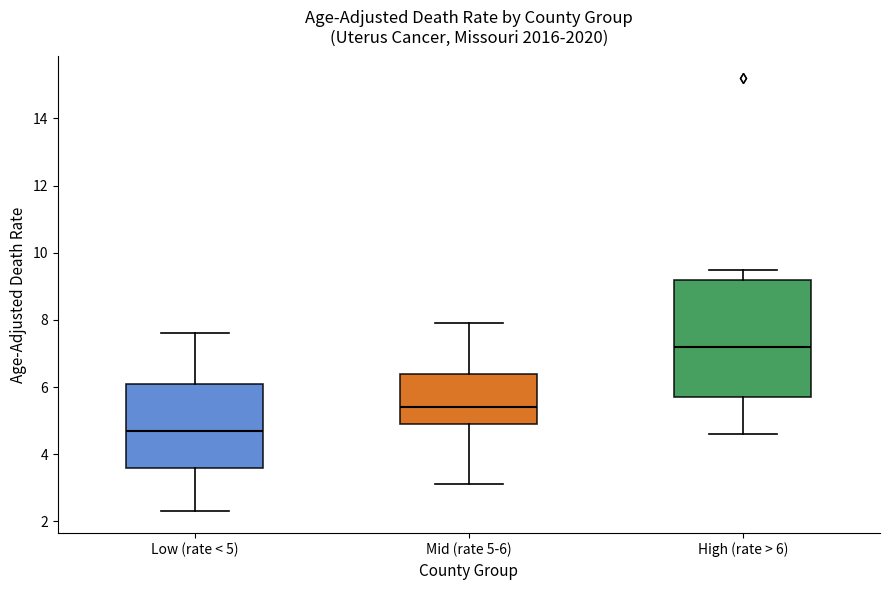

Reading left to right, transcribe this box plot: for each box, give where its median line is, the range the box spans, and where its two whiskers end, as read against the y-axis. The values are not printed on the chart, so give them approximately, as read against the axis.

Low (rate < 5): median 4.8, box 3.6 to 6.2, whiskers 2.4 to 7.6
Mid (rate 5-6): median 5.4, box 5.0 to 6.4, whiskers 3.2 to 8.0
High (rate > 6): median 7.2, box 5.8 to 9.2, whiskers 4.6 to 9.6